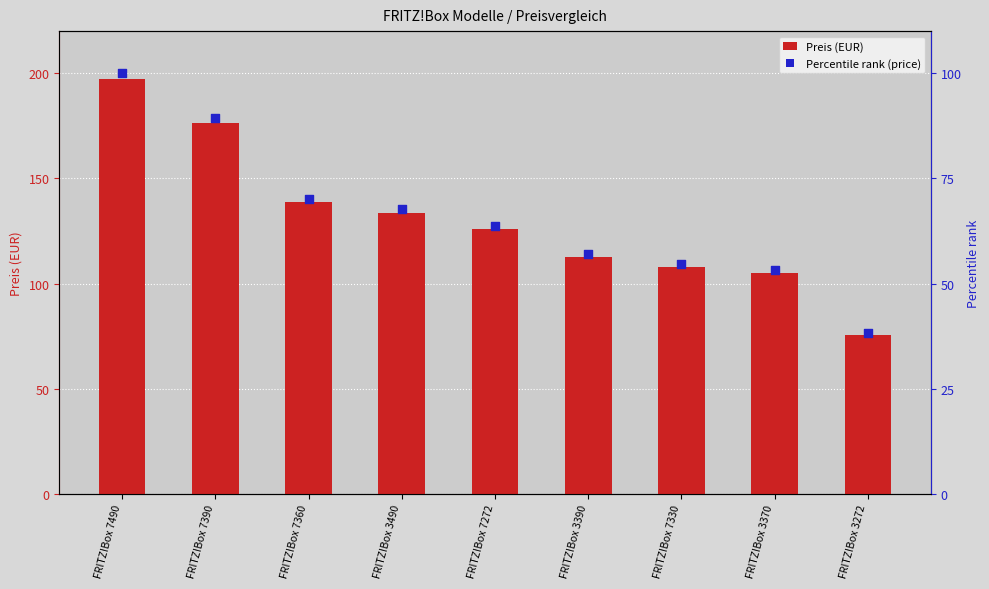

What is the total value across all series at FRITZ!Box 3390?

169.6